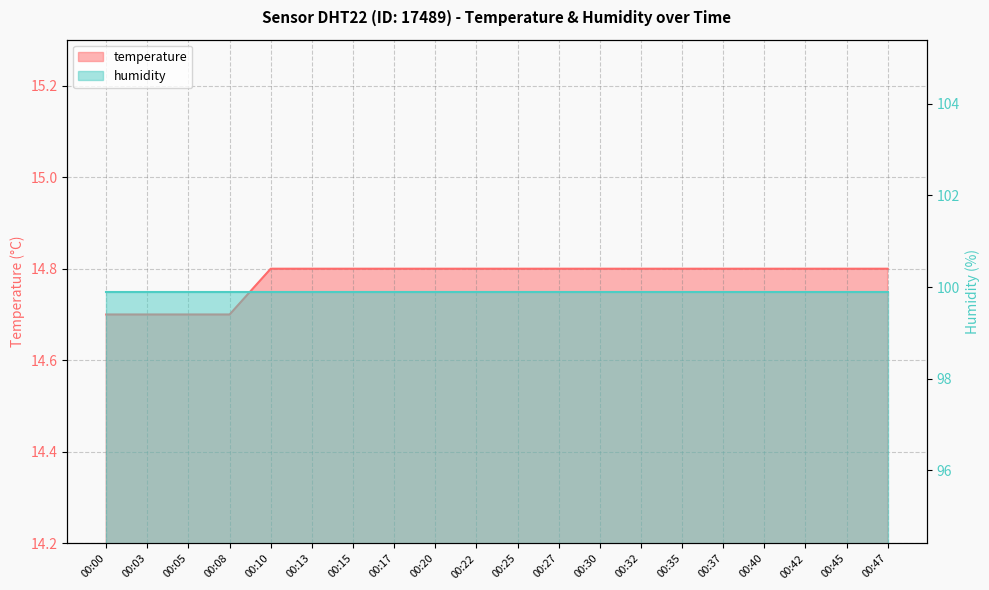

Reading left to right, extract all data points from this chart.

14.7	14.7	14.7	14.7	14.8	14.8	14.8	14.8	14.8	14.8	14.8	14.8	14.8	14.8	14.8	14.8	14.8	14.8	14.8	14.8